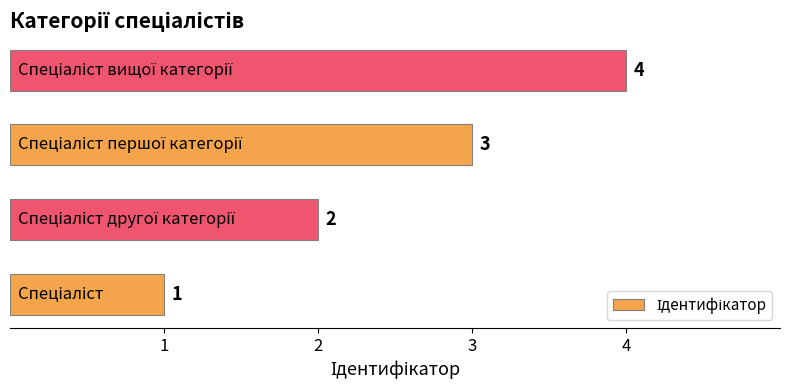

What is the maximum value shown in the chart?

4